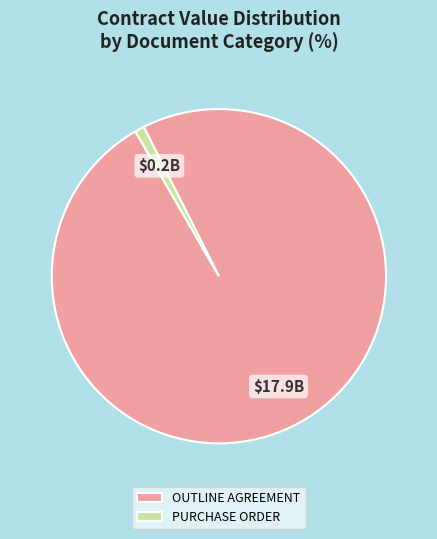

Combined, do PURCHASE ORDER and OUTLINE AGREEMENT account for over 50%?

Yes